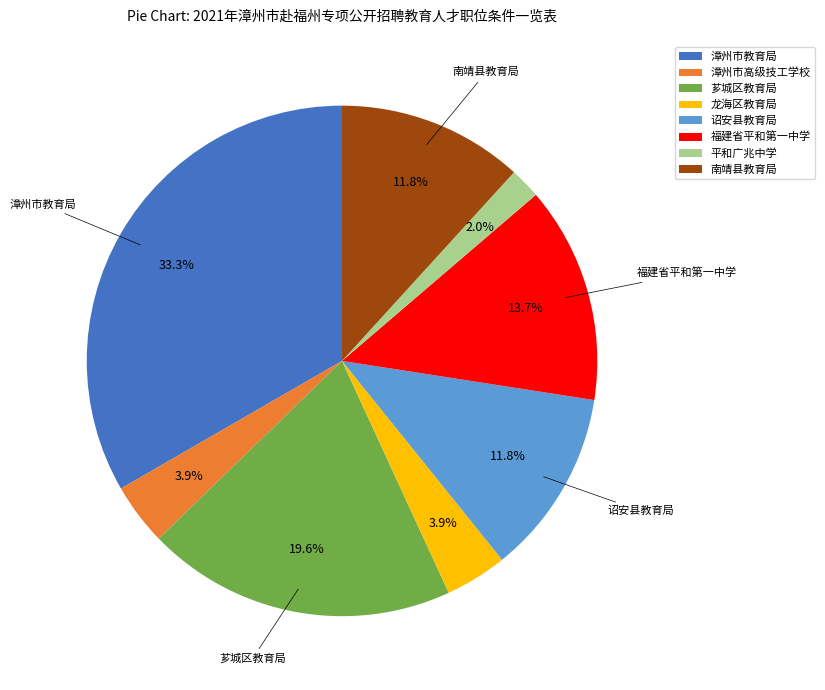

Does any single category account for the majority?

No